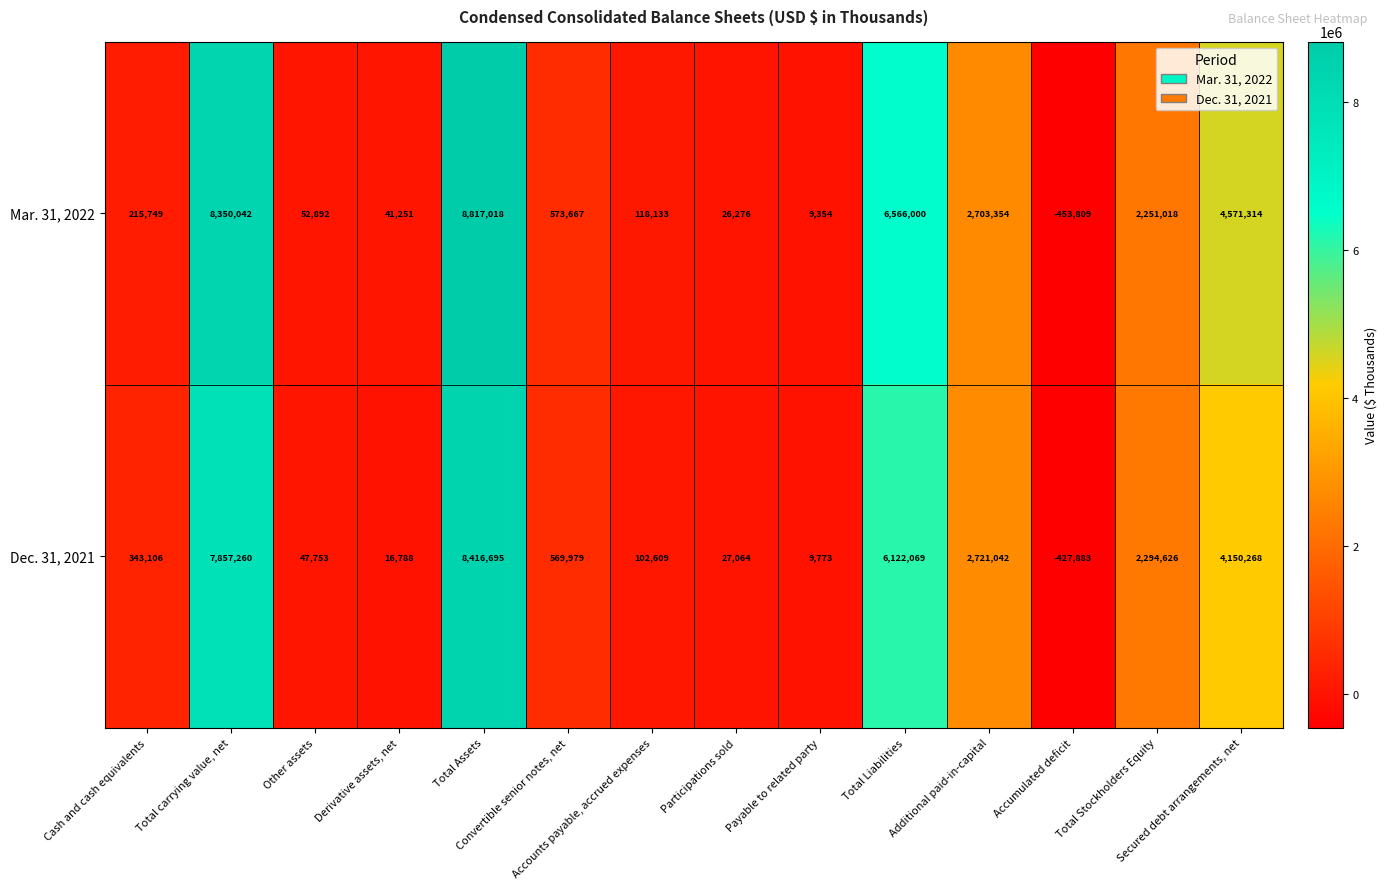

How many distinct data groups are displayed?

2